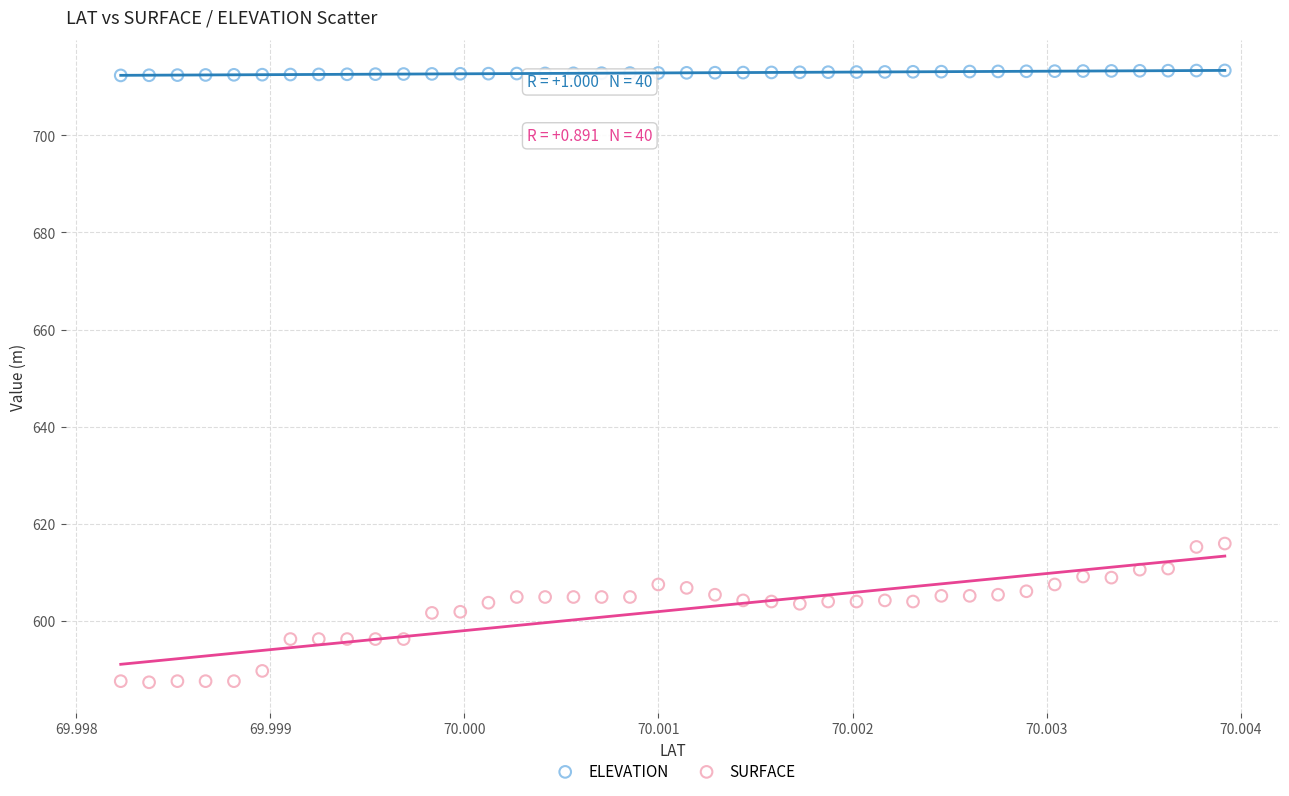

Which series has the largest Y range (max minus min)?

SURFACE